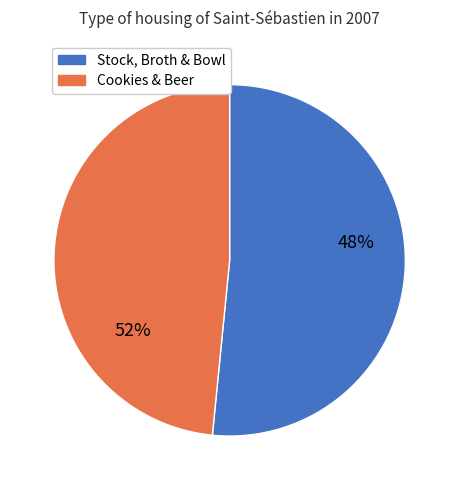

Does 1 represent more than half of the total?

Yes